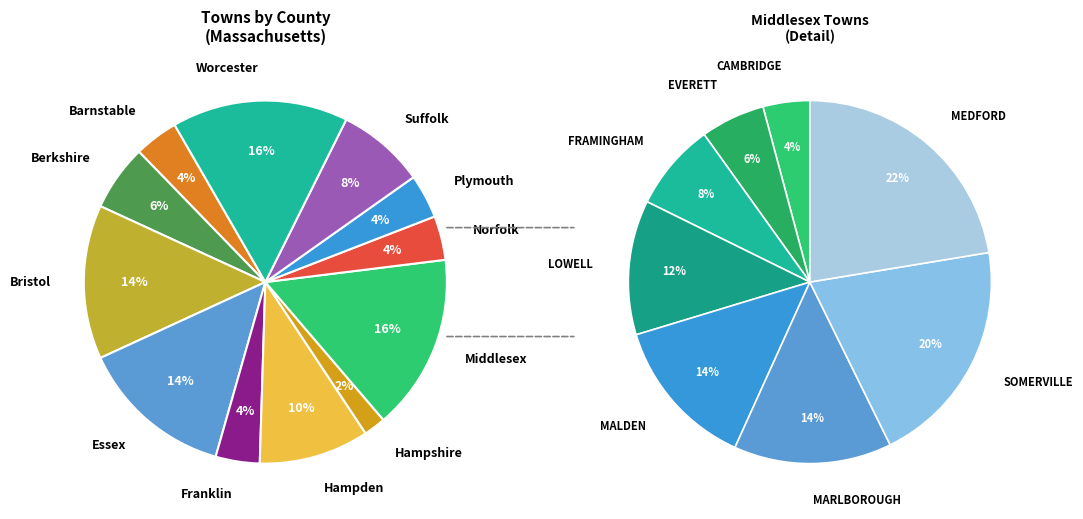

Is there any slice that represents more than half of the pie?

No